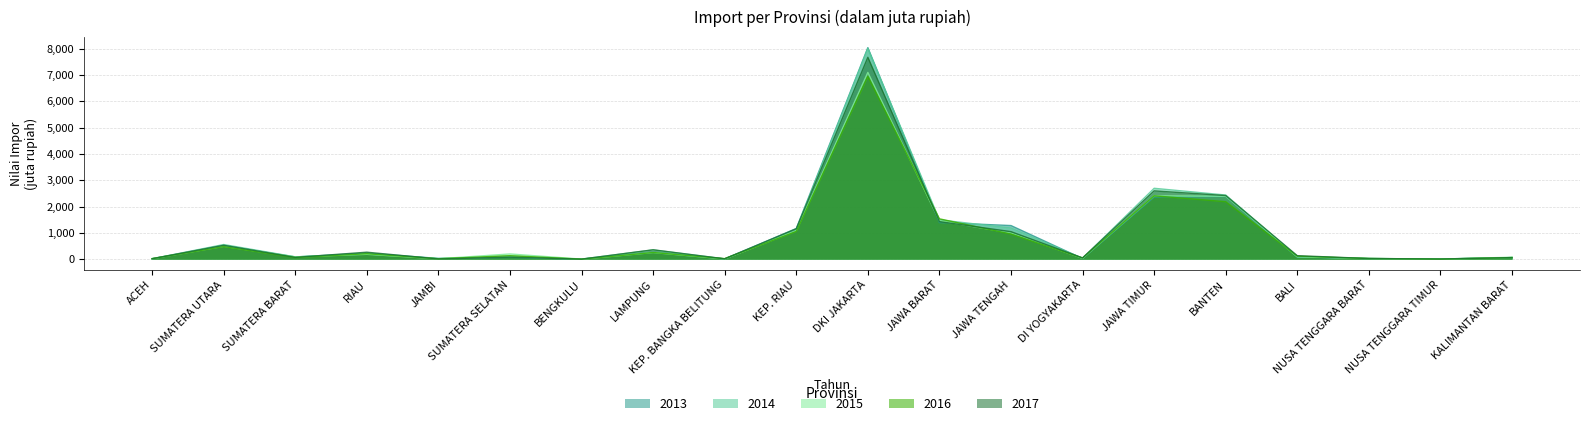

What is the label of the 9th point from the left?

KEP. BANGKA BELITUNG